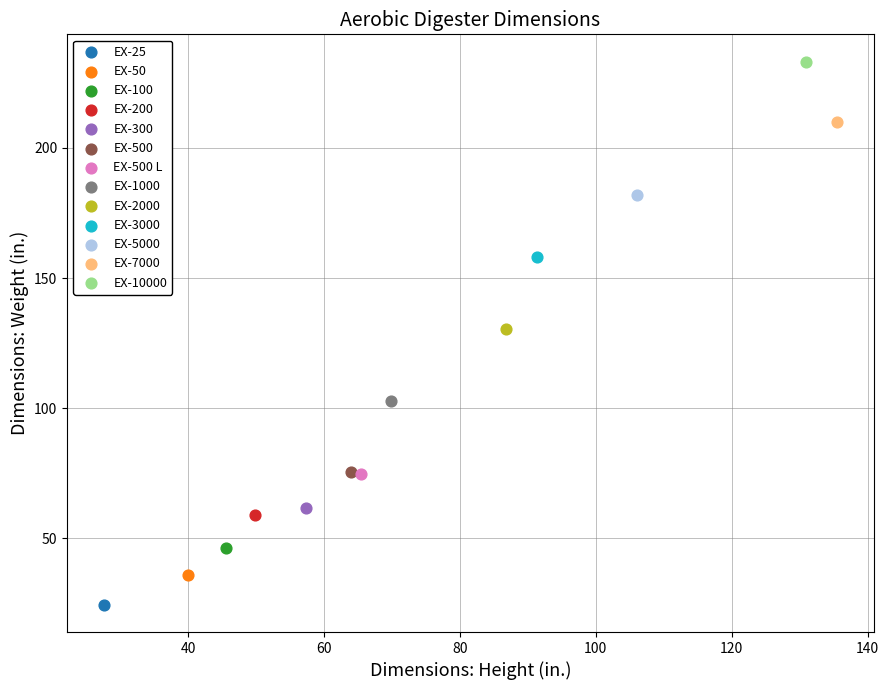

What are all the series names shown in the legend?

EX-25, EX-50, EX-100, EX-200, EX-300, EX-500, EX-500 L, EX-1000, EX-2000, EX-3000, EX-5000, EX-7000, EX-10000